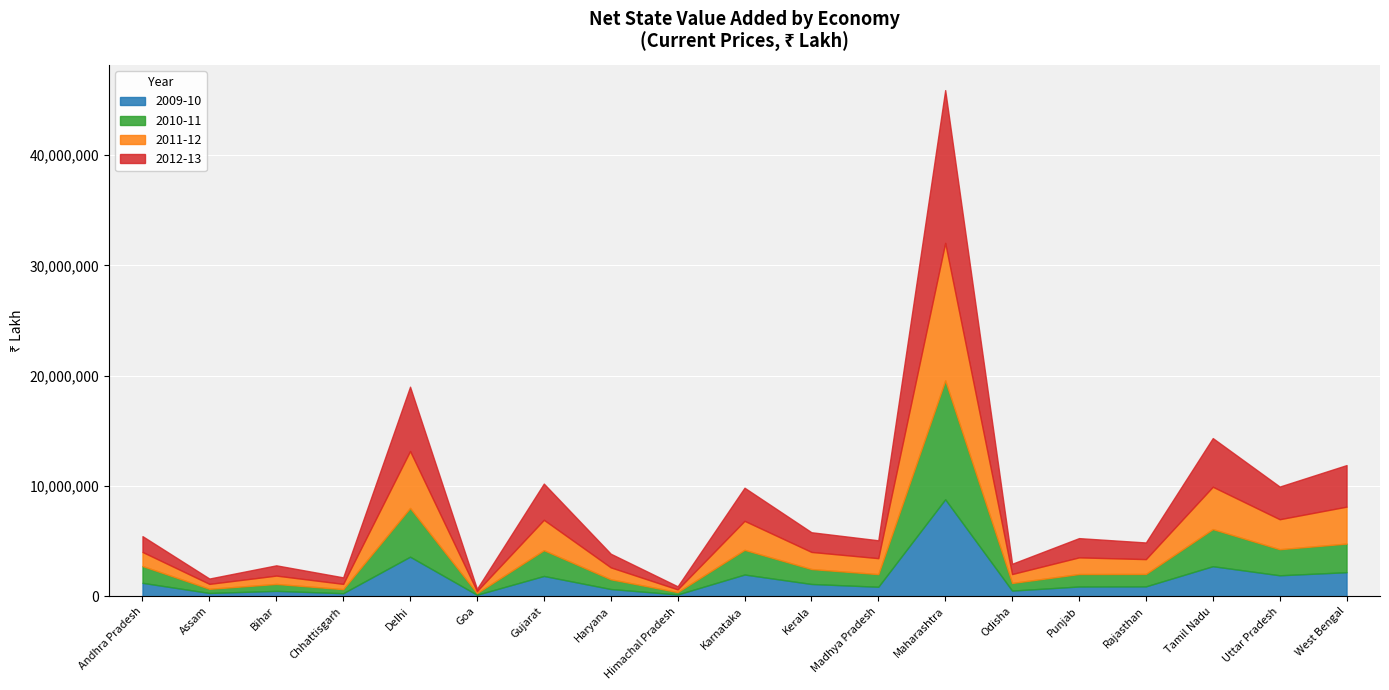

Is the value of 2010-11 at Odisha greater than the value of 2011-12 at Gujarat?

No